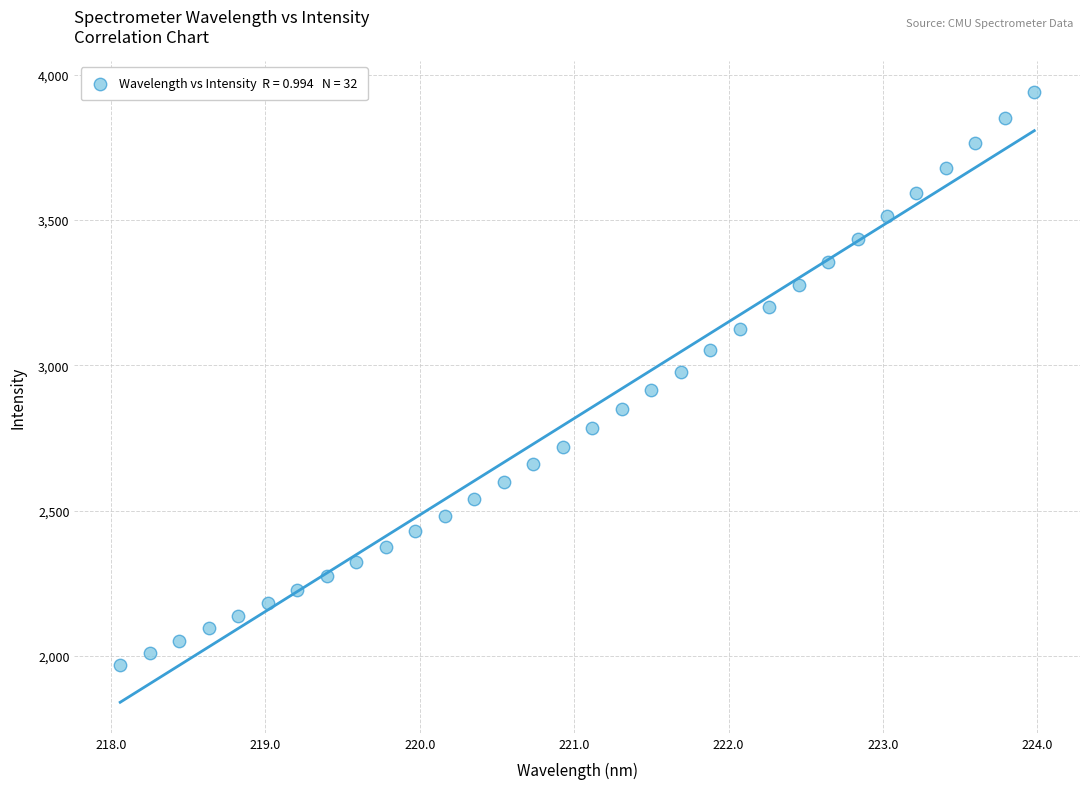

What is the range of X values (max minus min)?

5.9